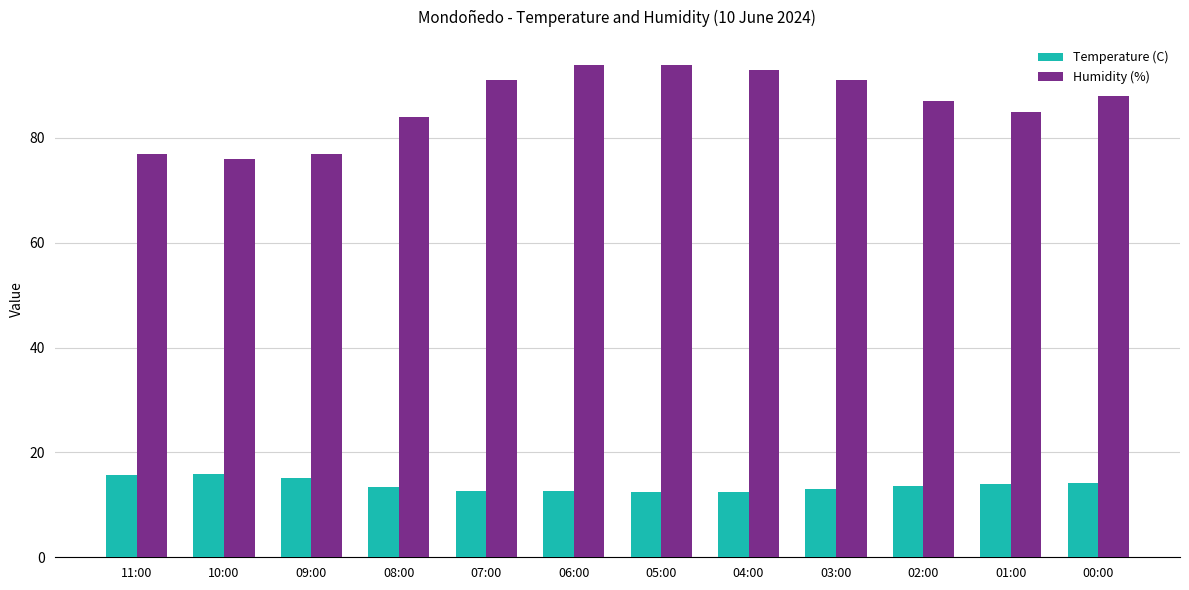

Is it true that Temperature (C) equals 5.7 at 01:00?

False